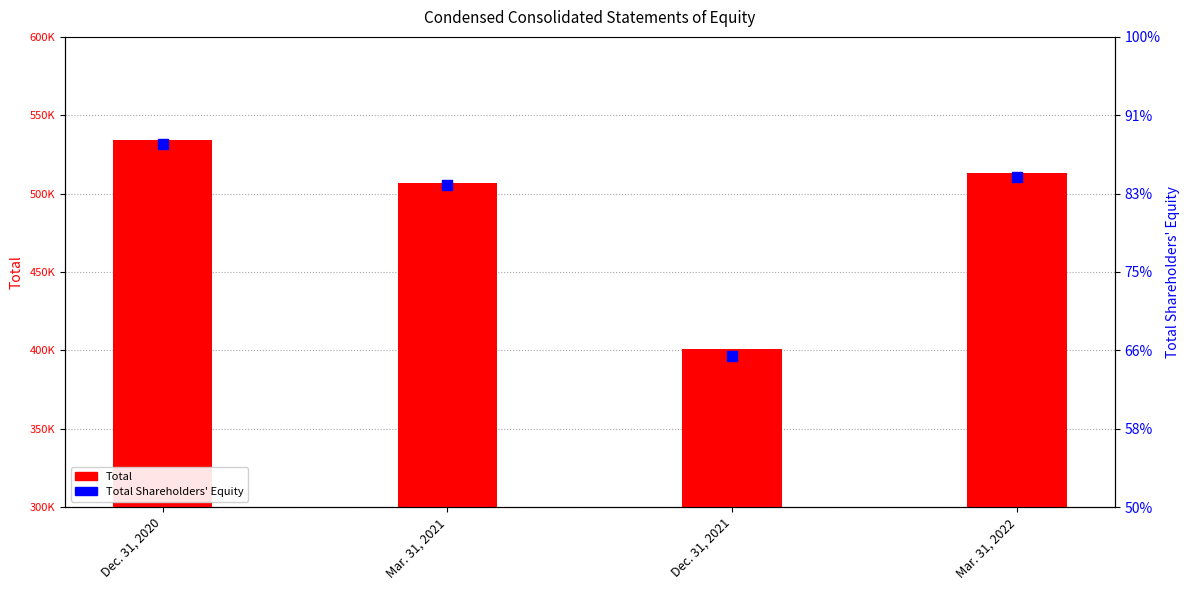

At which category is the sum across all series the highest?

Dec. 31, 2020